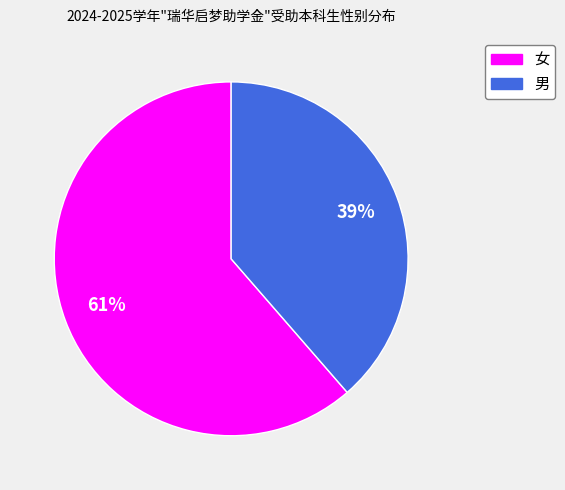

To the nearest percent, what portion does 男 represent?

39%